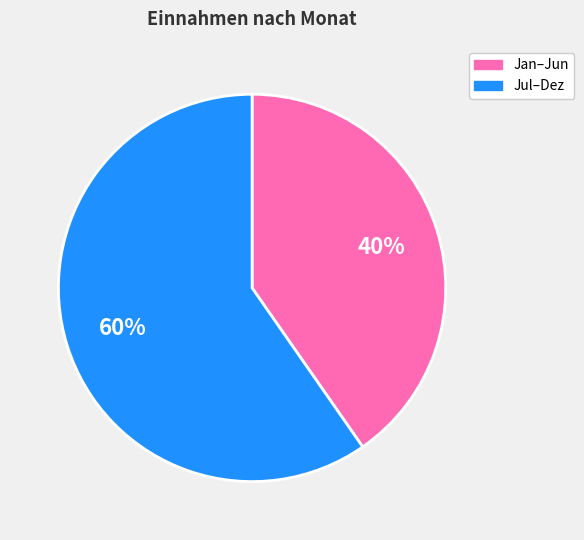

Is there any slice that represents more than half of the pie?

Yes